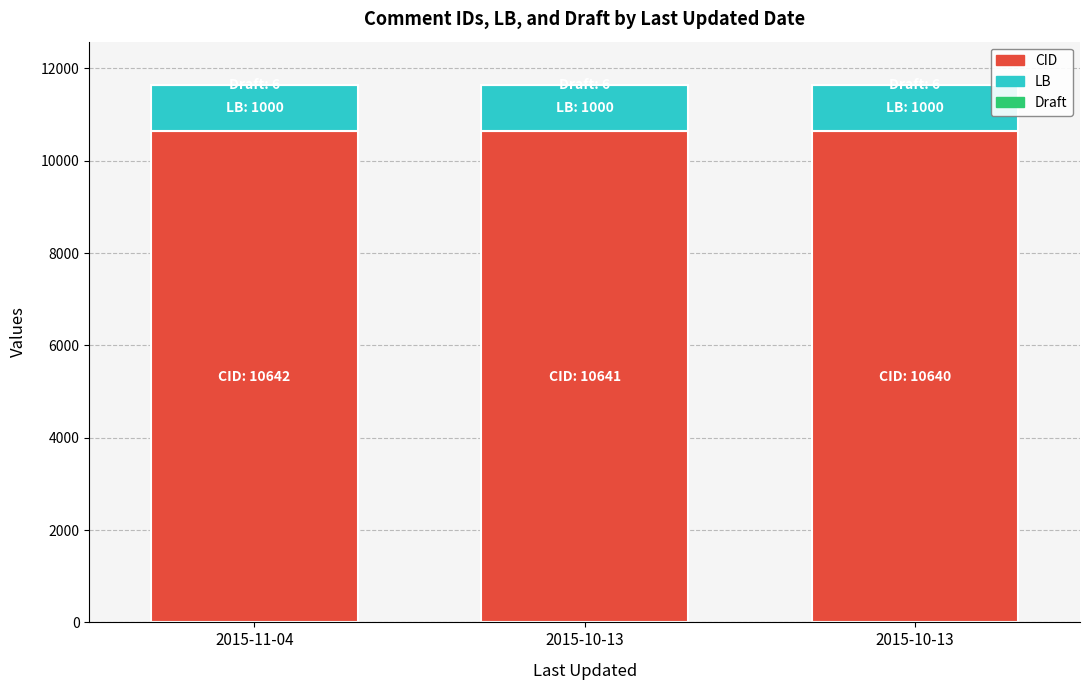

Are the bars horizontal?

No